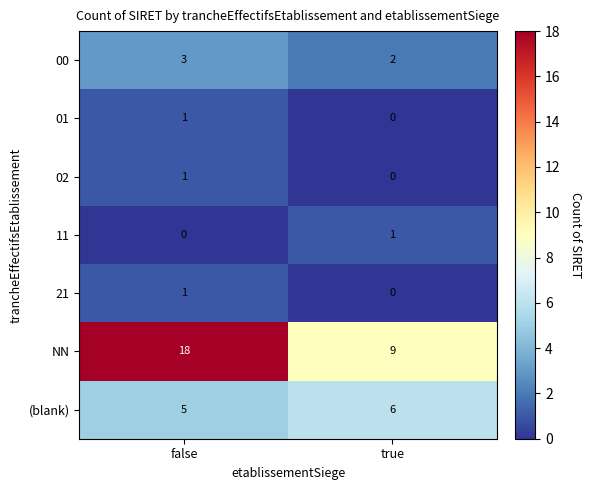

How many distinct data groups are displayed?

7